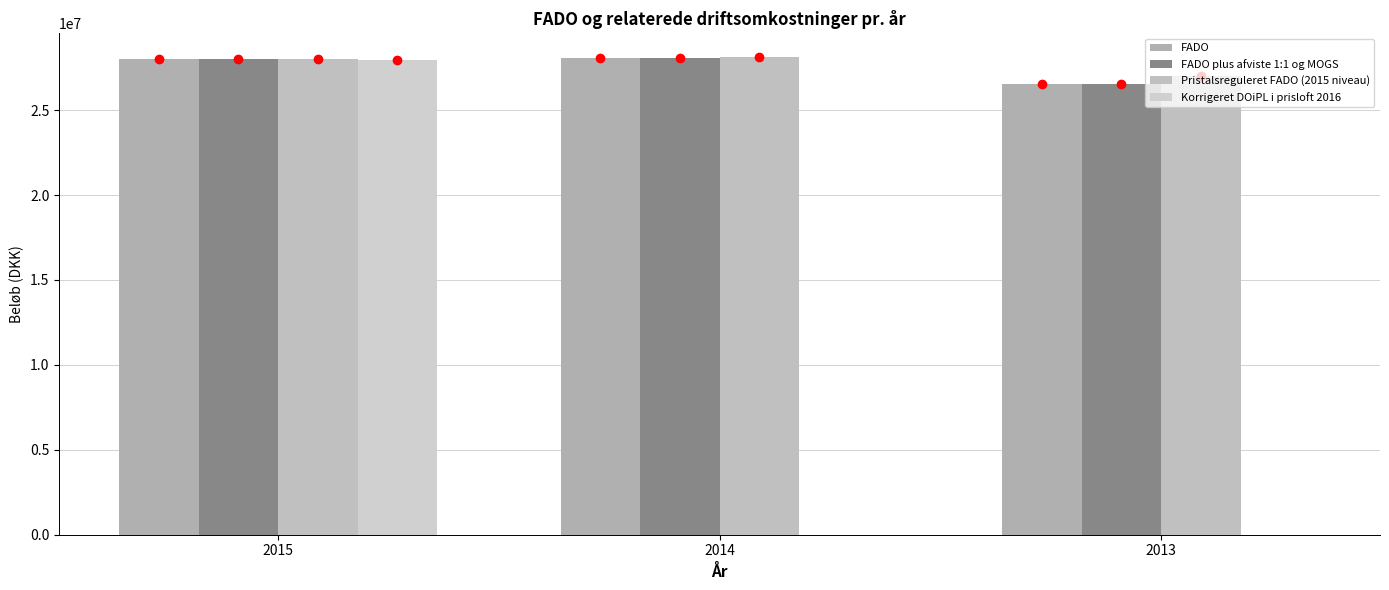

What are all the series names shown in the legend?

FADO, FADO plus afviste 1:1 og MOGS, Pristalsreguleret FADO (2015 niveau), Korrigeret DOiPL i prisloft 2016